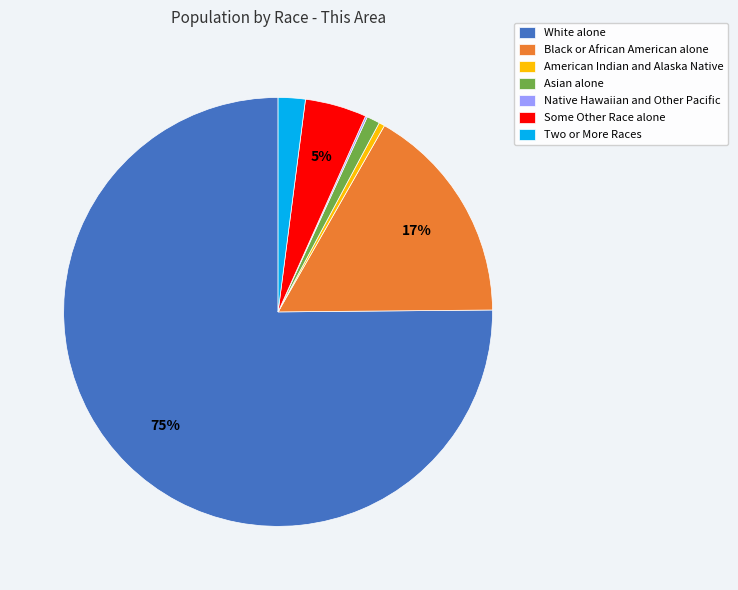

Which has a higher value, Some Other Race alone or White alone?

White alone